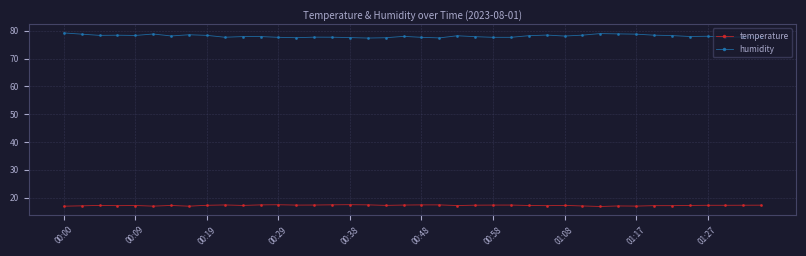

How many series are shown in this chart?

2